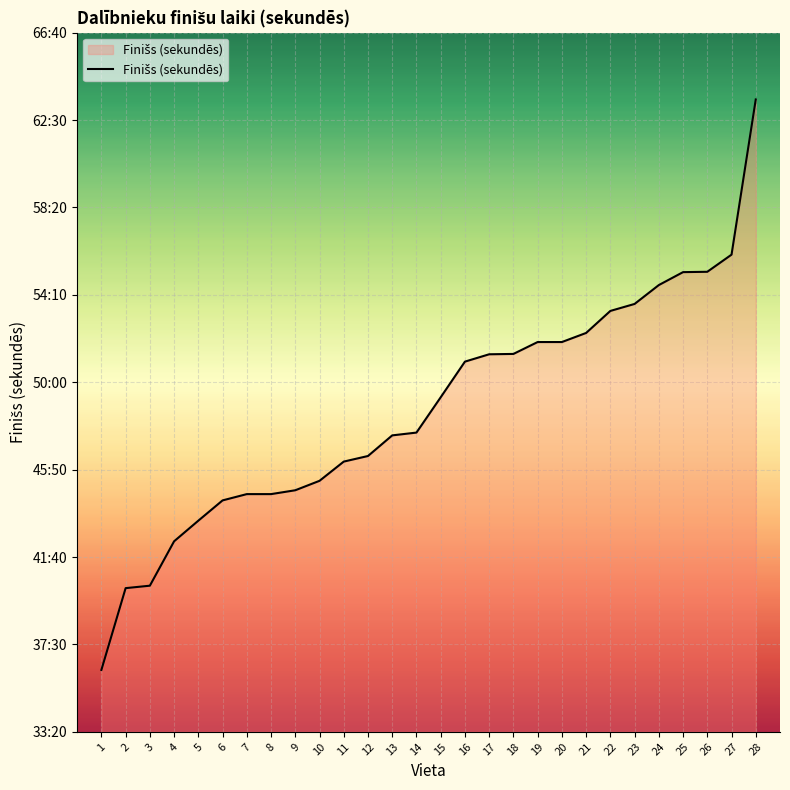

Which category has the highest value across all series?

28